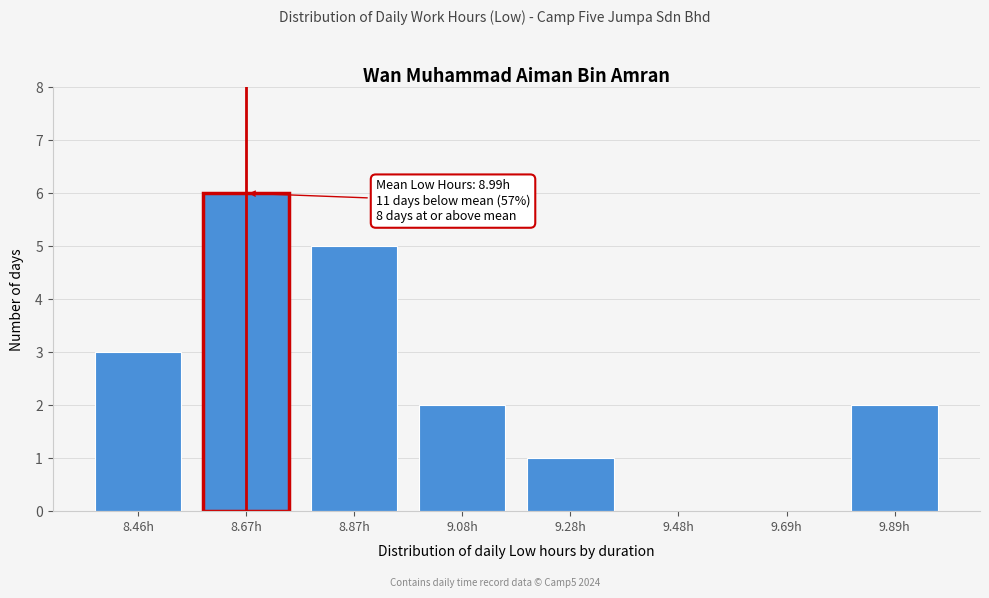

Reading right to left, extract all data points from this chart.

9.89h=2	9.69h=0	9.48h=0	9.28h=1	9.08h=2	8.87h=5	8.67h=6	8.46h=3